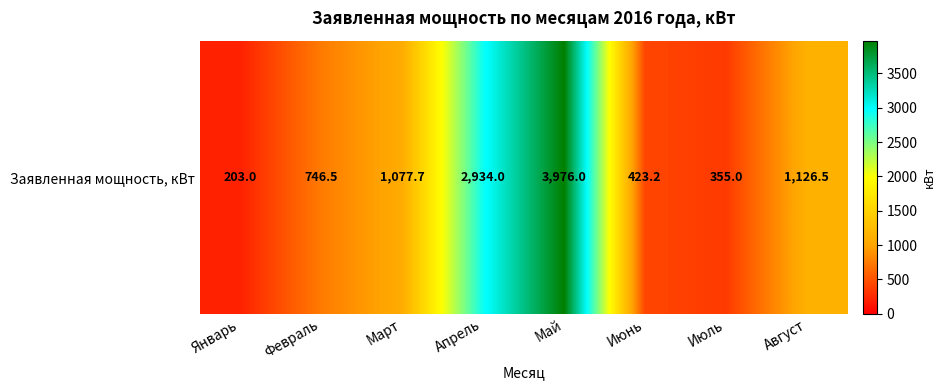

Between Июль and Апрель, which is larger?

Апрель